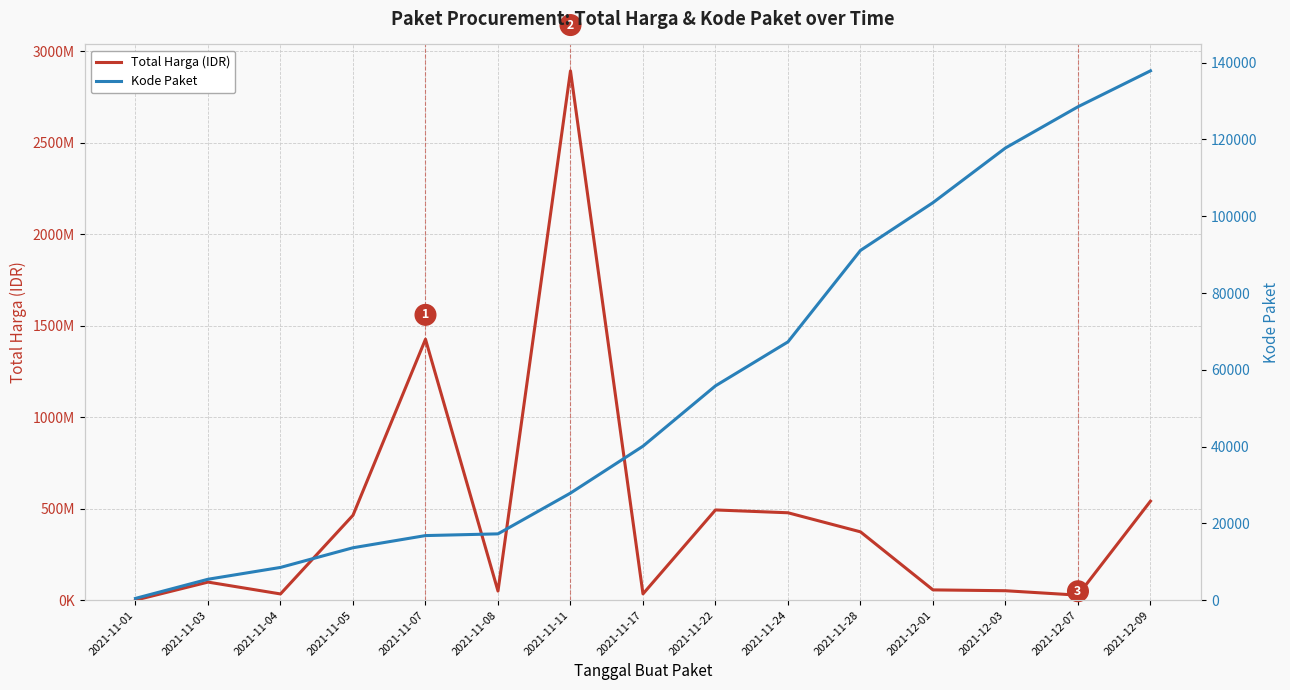

Where is Total Harga (IDR) nearest to the value 1446227800?

2021-11-07